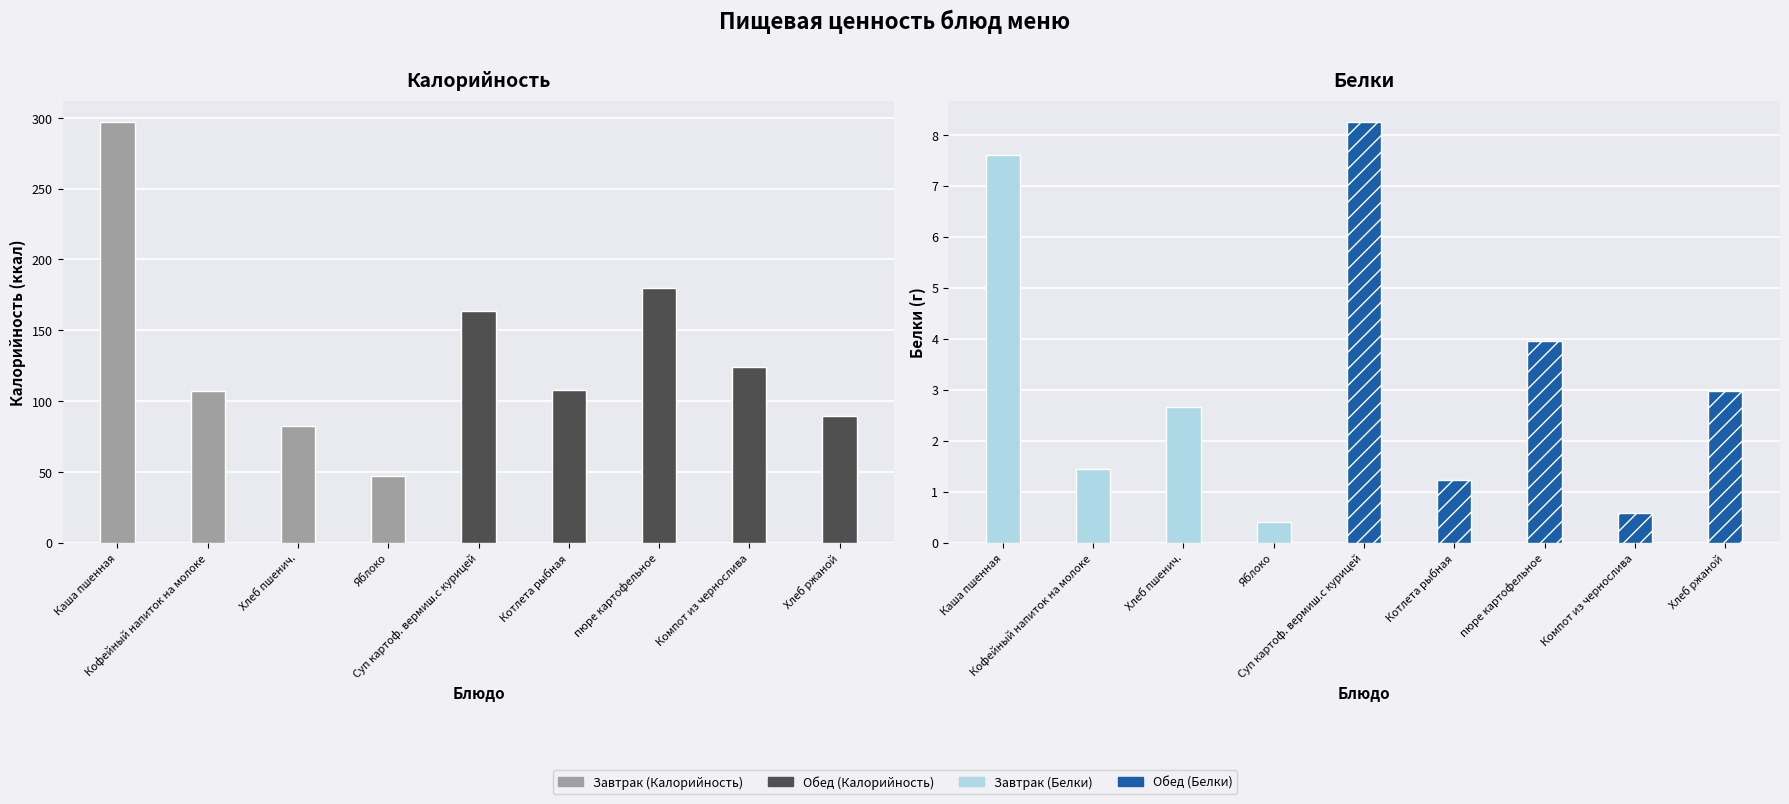

Reading right to left, extract all data points from this chart.

Калорийность: 89.1	123.8	179.5	107.4	163.4	47.0	82.2	106.8	297.3
Белки: 3.0	0.6	4.0	1.2	8.3	0.4	2.7	1.4	7.6